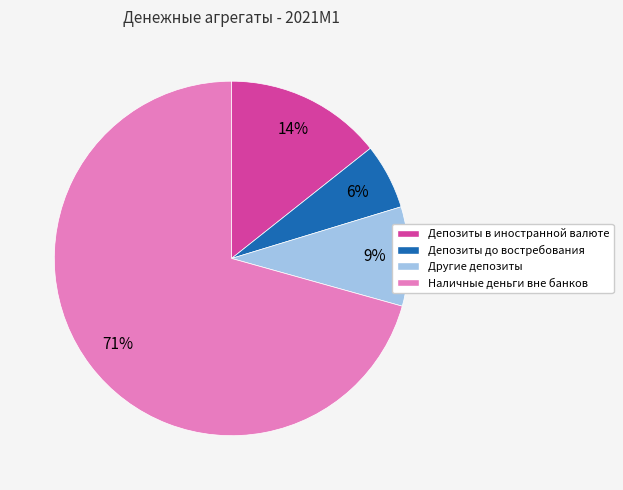

Which slice is the smallest?

Депозиты до востребования